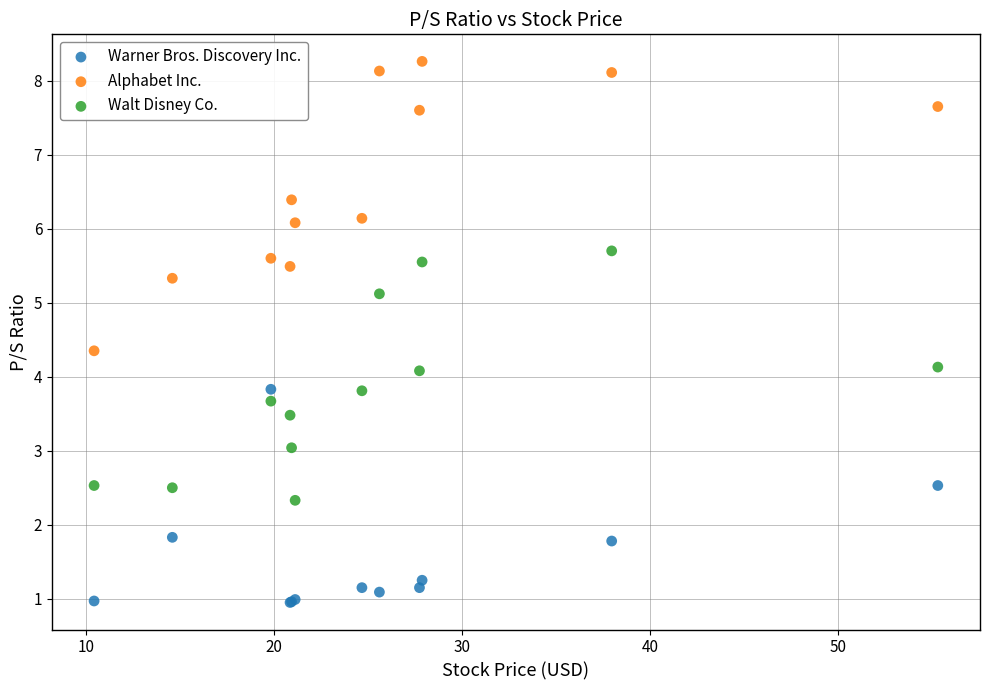

What is the X range (max minus min) for the scatter plot?

44.9